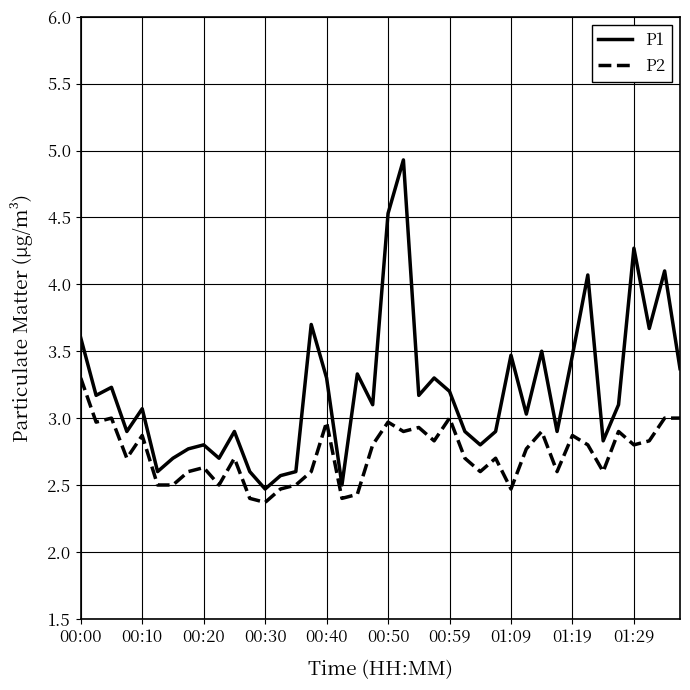

What is the lowest value of the P2 series?

2.4